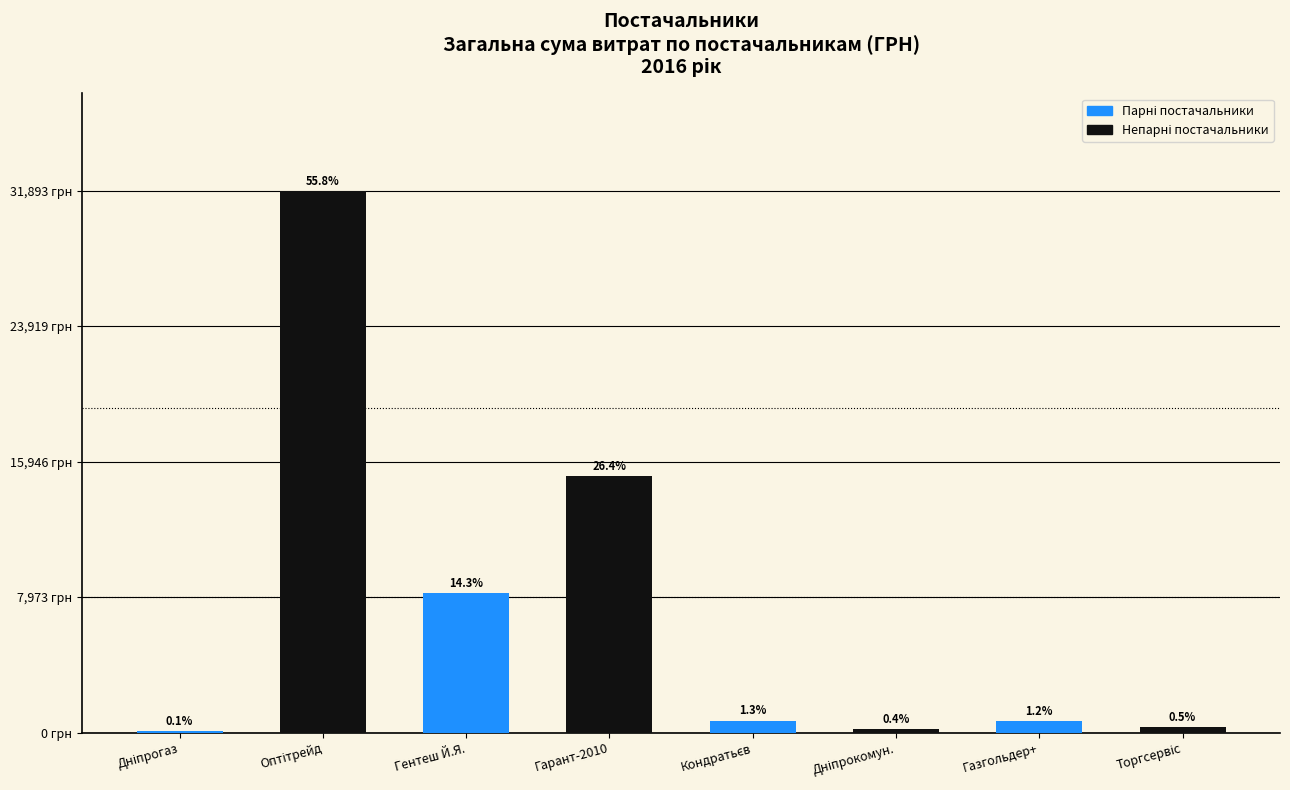

Reading left to right, transcribe all the data shown in this chart.

77.4	31893.0	8194.0	15092.0	715.0	212.6	670.0	304.0